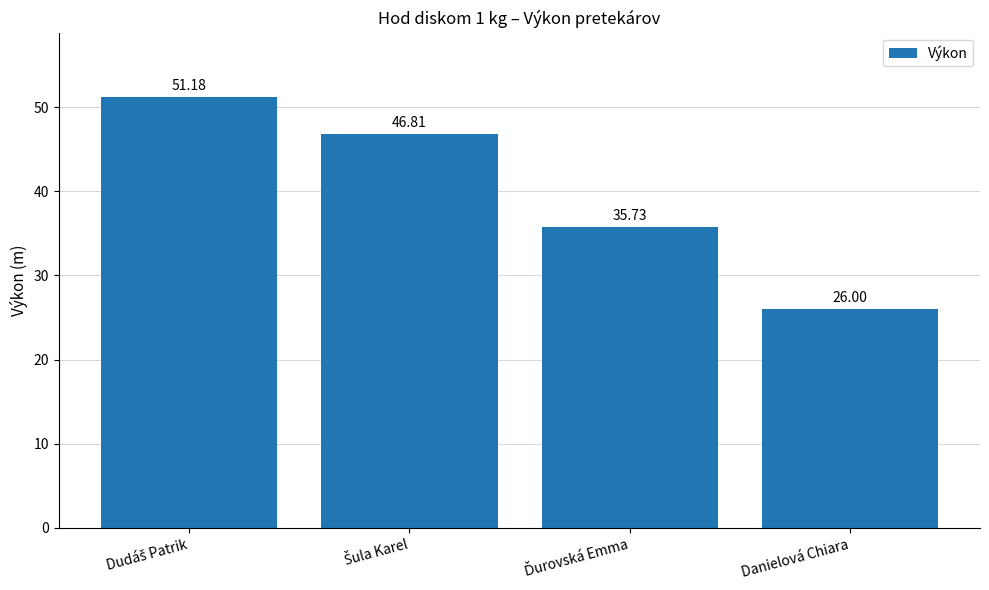

At which category does the chart reach its minimum across all series?

Danielová Chiara